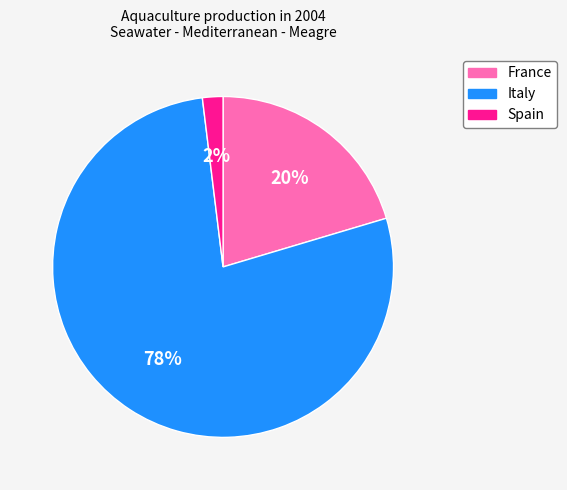

To the nearest percent, what is the difference between the largest and smallest slice percentages?

76%